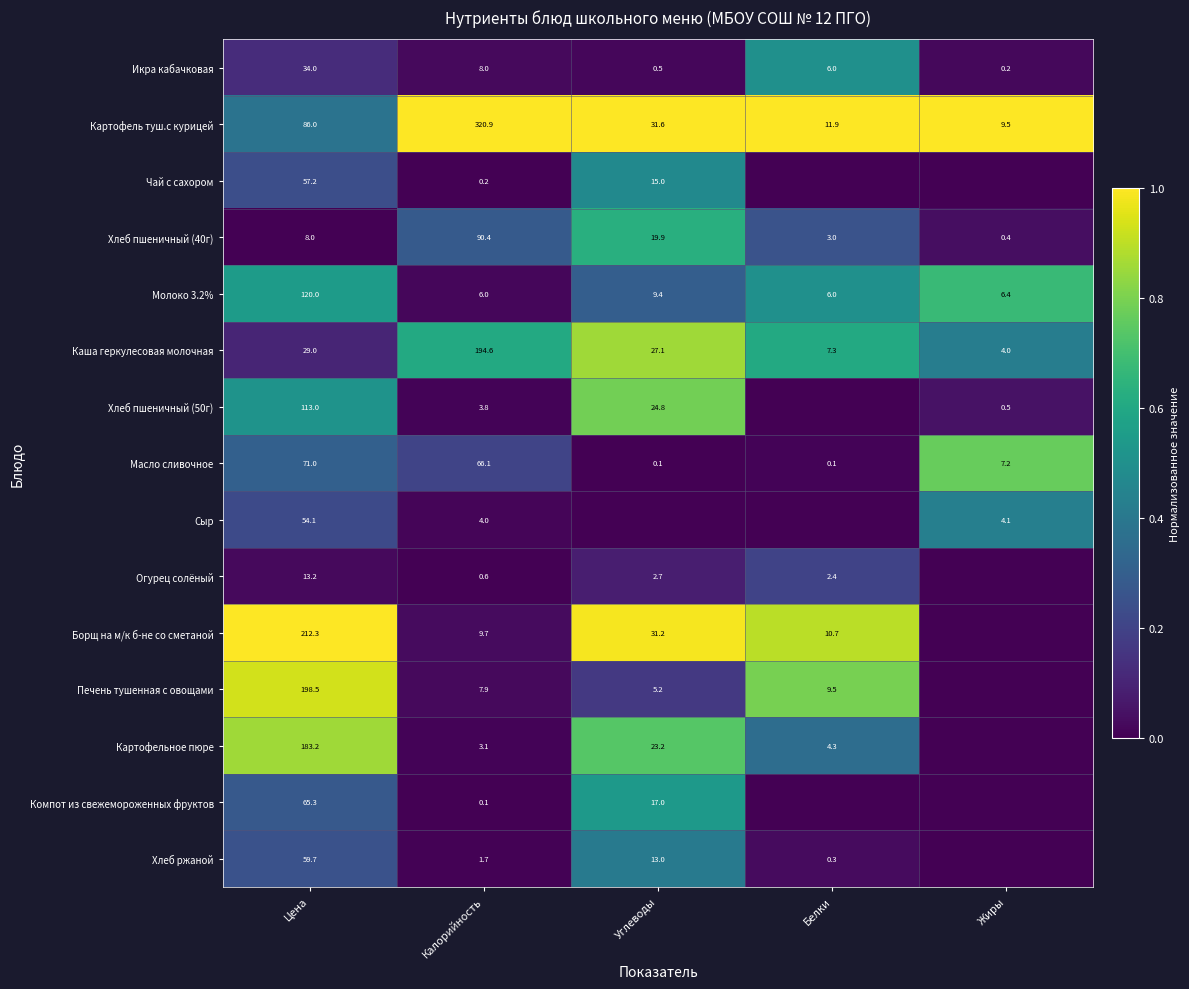

At Цена, list the series in order from smallest to largest.

Хлеб пшеничный (40г), Огурец солёный, Каша геркулесовая молочная, Икра кабачковая, Сыр, Чай с сахором, Хлеб ржаной, Компот из свежемороженных фруктов, Масло сливочное, Картофель туш.с курицей, Хлеб пшеничный (50г), Молоко 3.2%, Картофельное пюре, Печень тушенная с овощами, Борщ на м/к б-не со сметаной